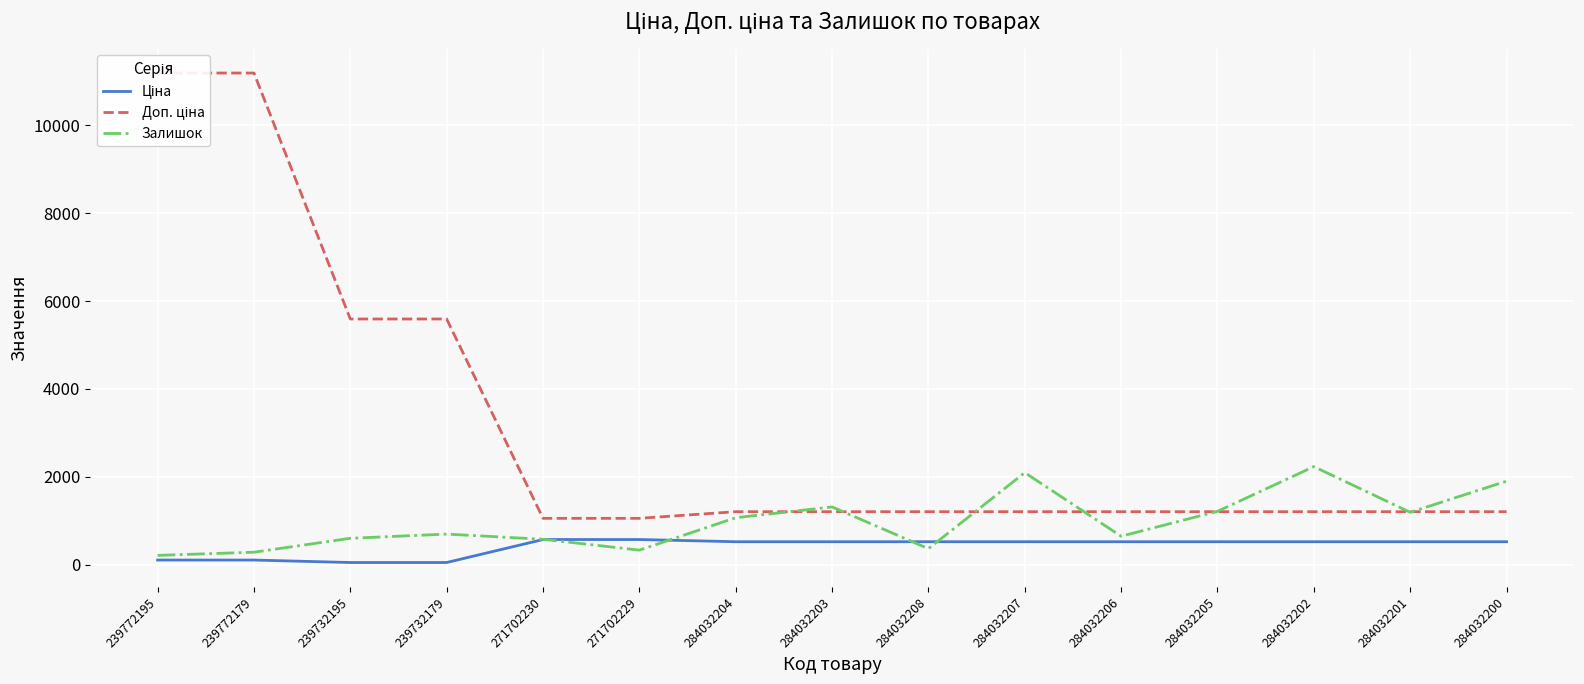

Is this an area chart (filled region under the line)?

No